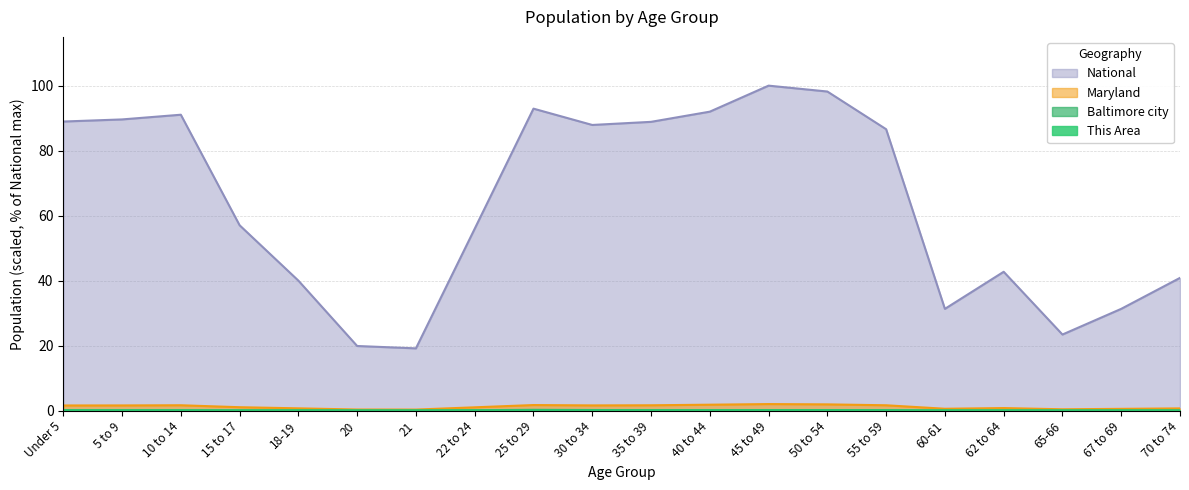

What are all the series names shown in the legend?

This Area, Baltimore city, Maryland, National